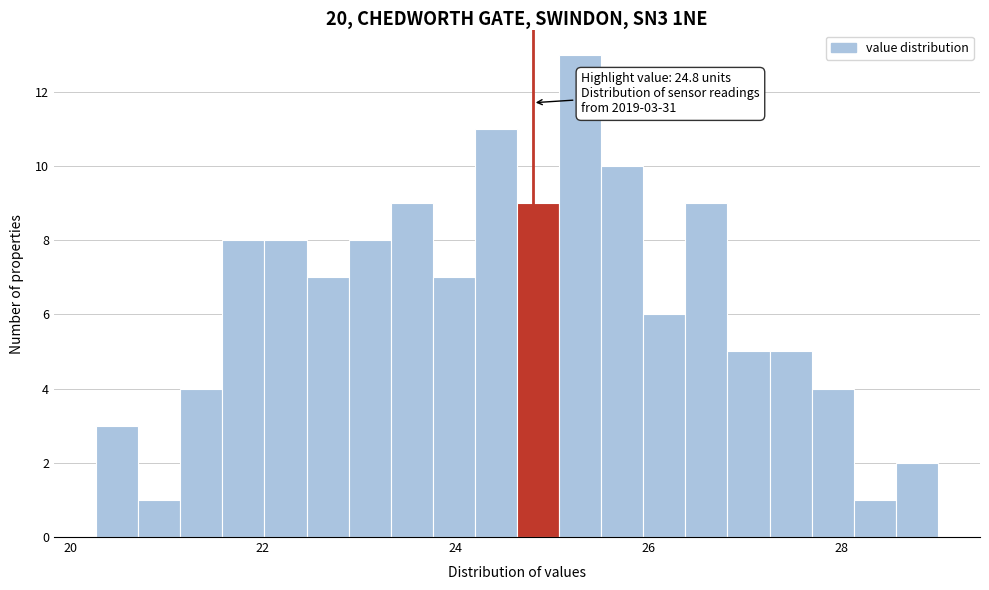

Around what value on the x-axis is the tallest bar? Give the approximate position of its centre, as read against the axis.

25.2